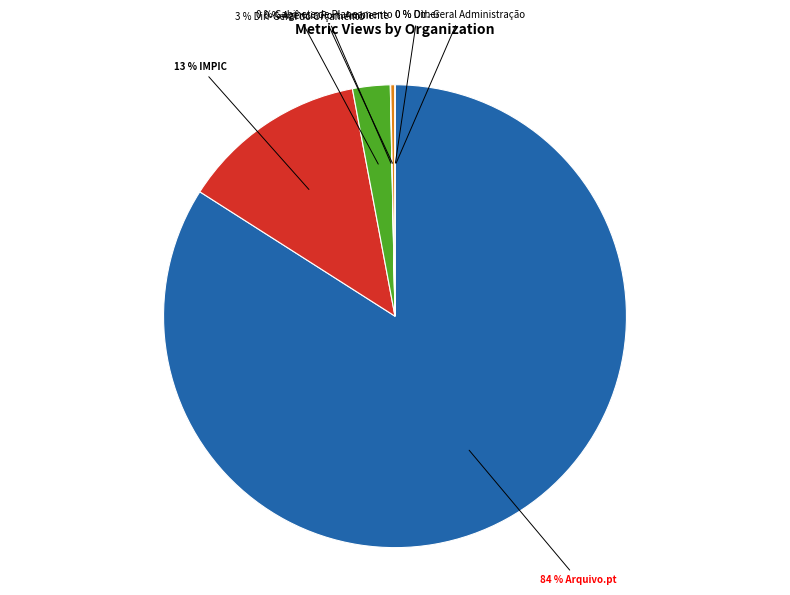

Is there a majority slice in this chart?

Yes